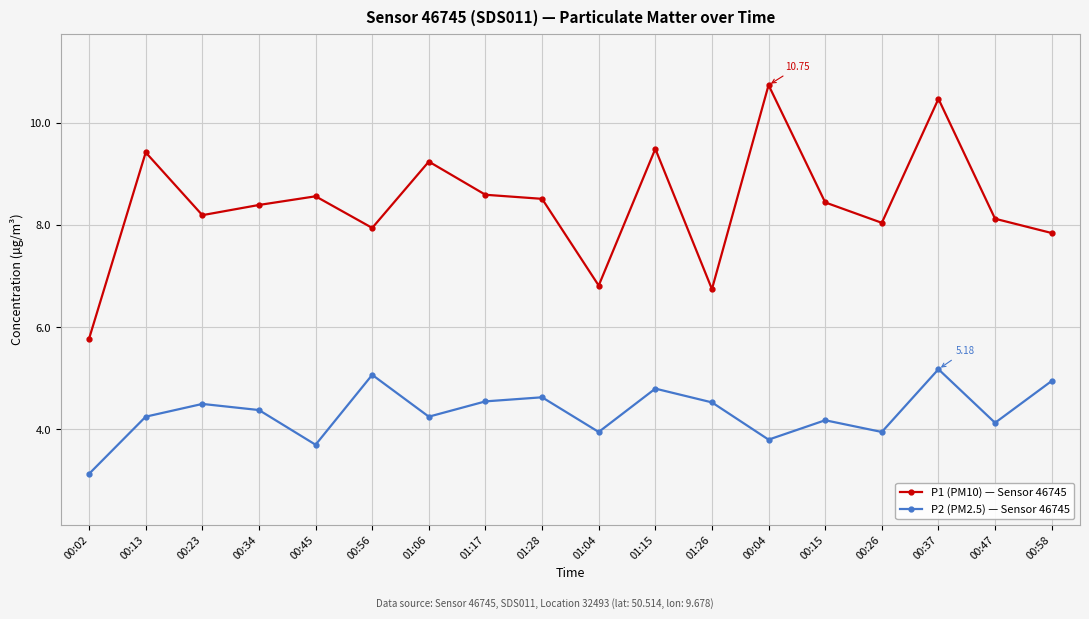

The P2 (PM2.5) — Sensor 46745 series shows 7.3 at 00:34. True or false?

False